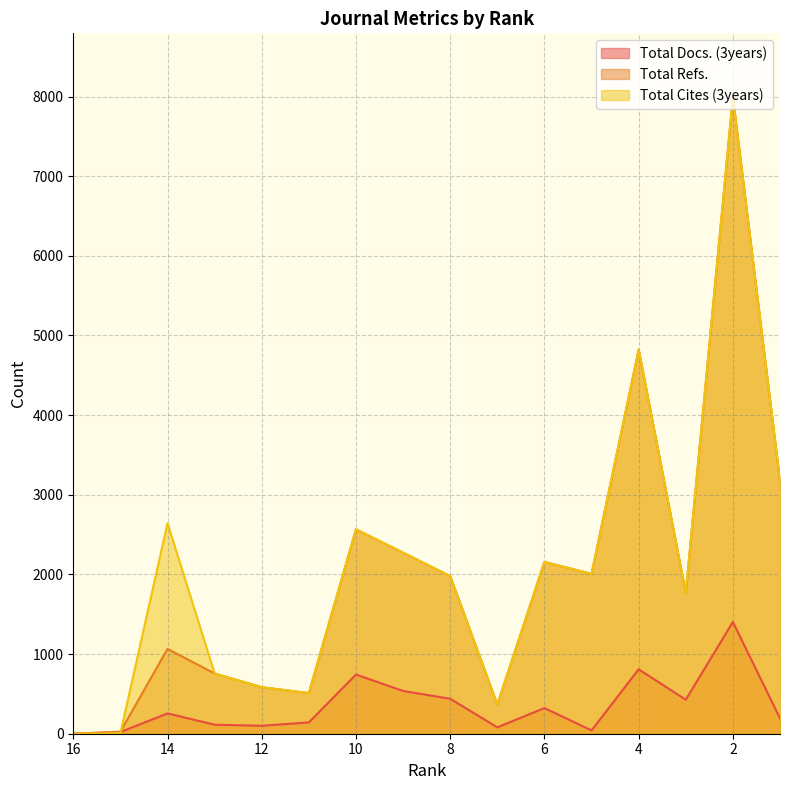

True or false: Total Refs. and Total Cites (3years) intersect in this chart.

True